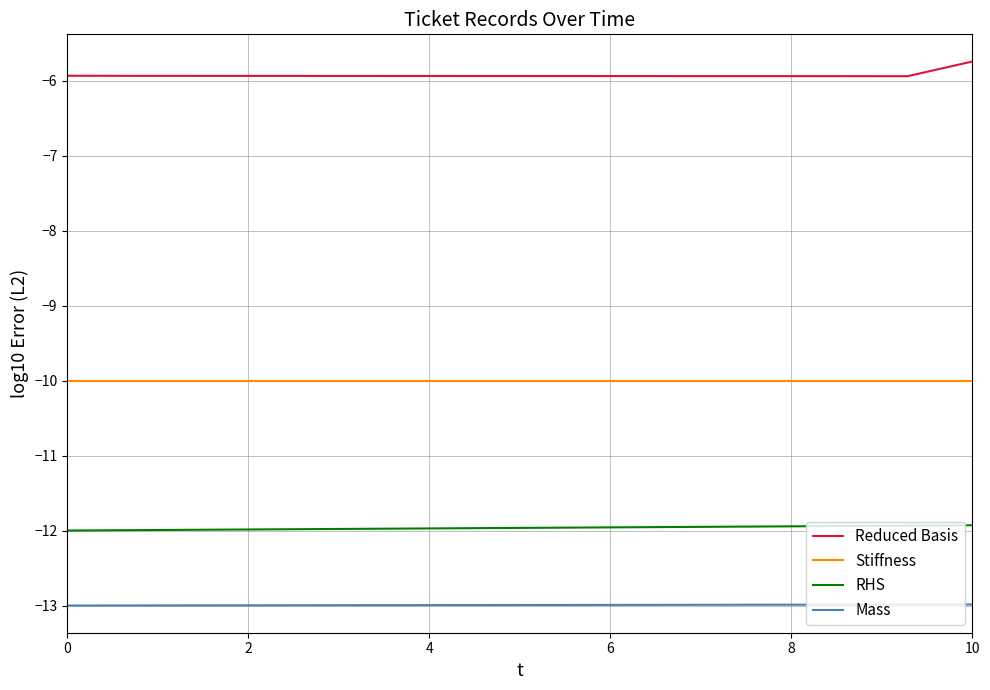

True or false: RHS and Reduced Basis cross at least once.

False